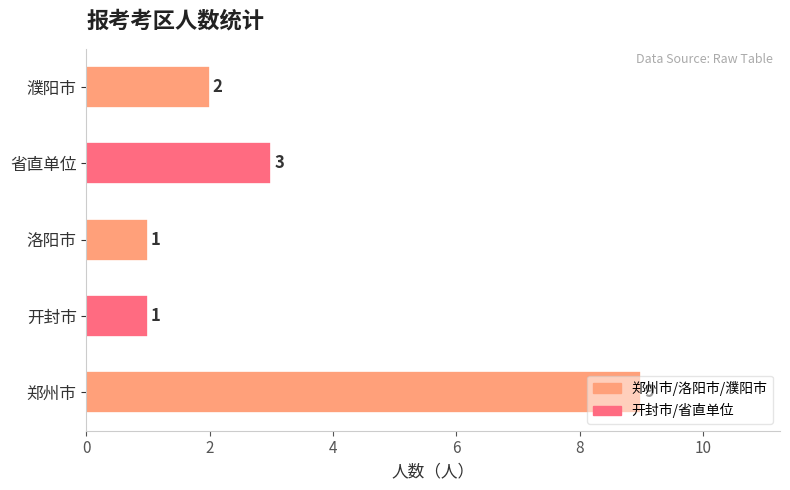

What is the sum of the values at 郑州市 and 洛阳市?

10